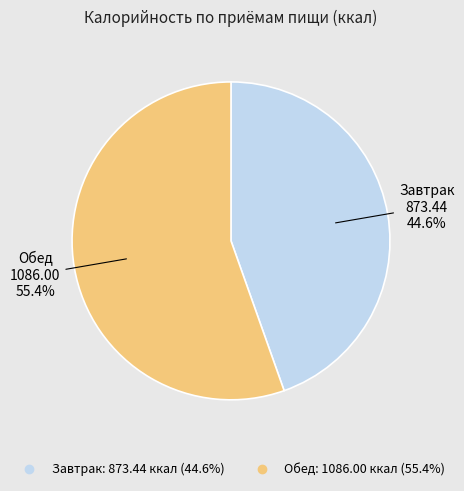

Count the number of slices in the pie.

2